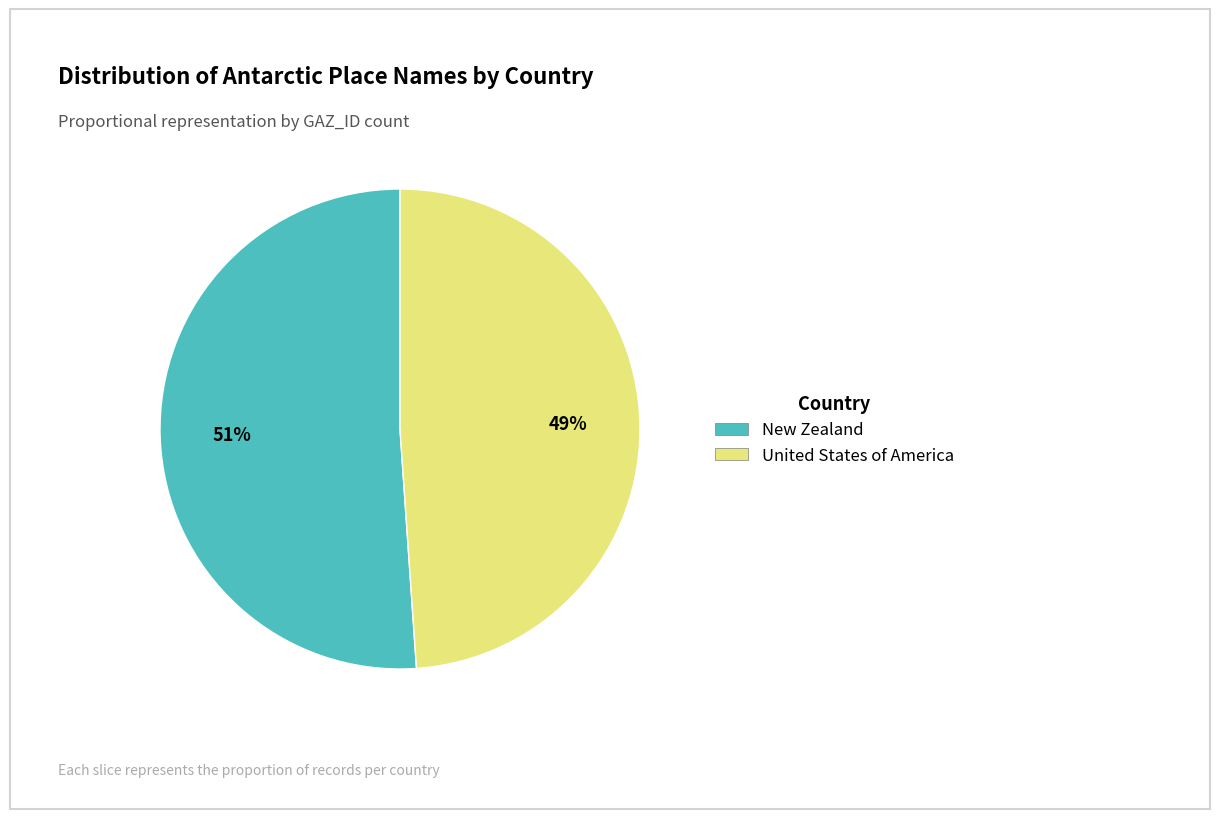

How many segments does this pie chart have?

2